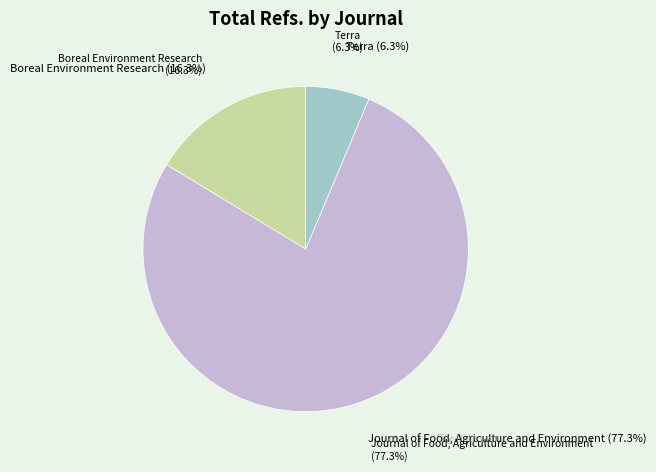

Is the sum of Journal of Food, Agriculture and Environment and Terra greater than half?

Yes